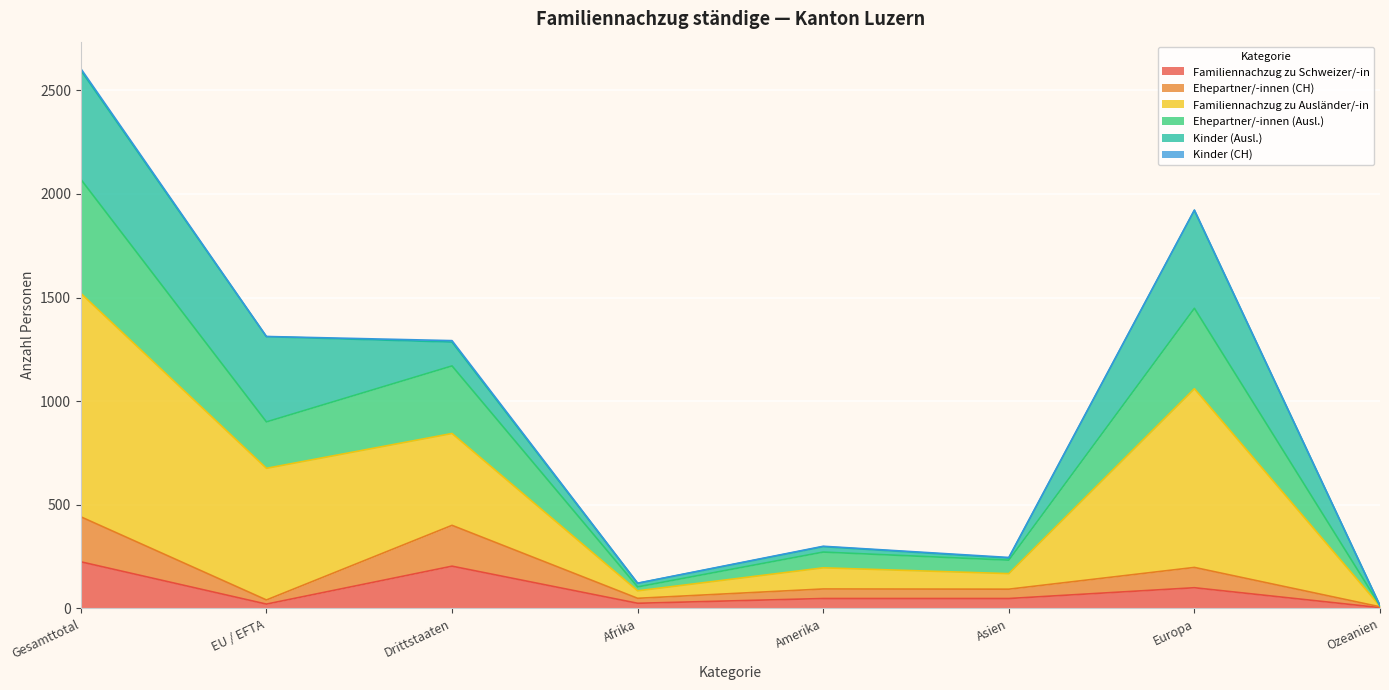

Is it true that Familiennachzug zu Schweizer/-in equals 204 at Drittstaaten?

True